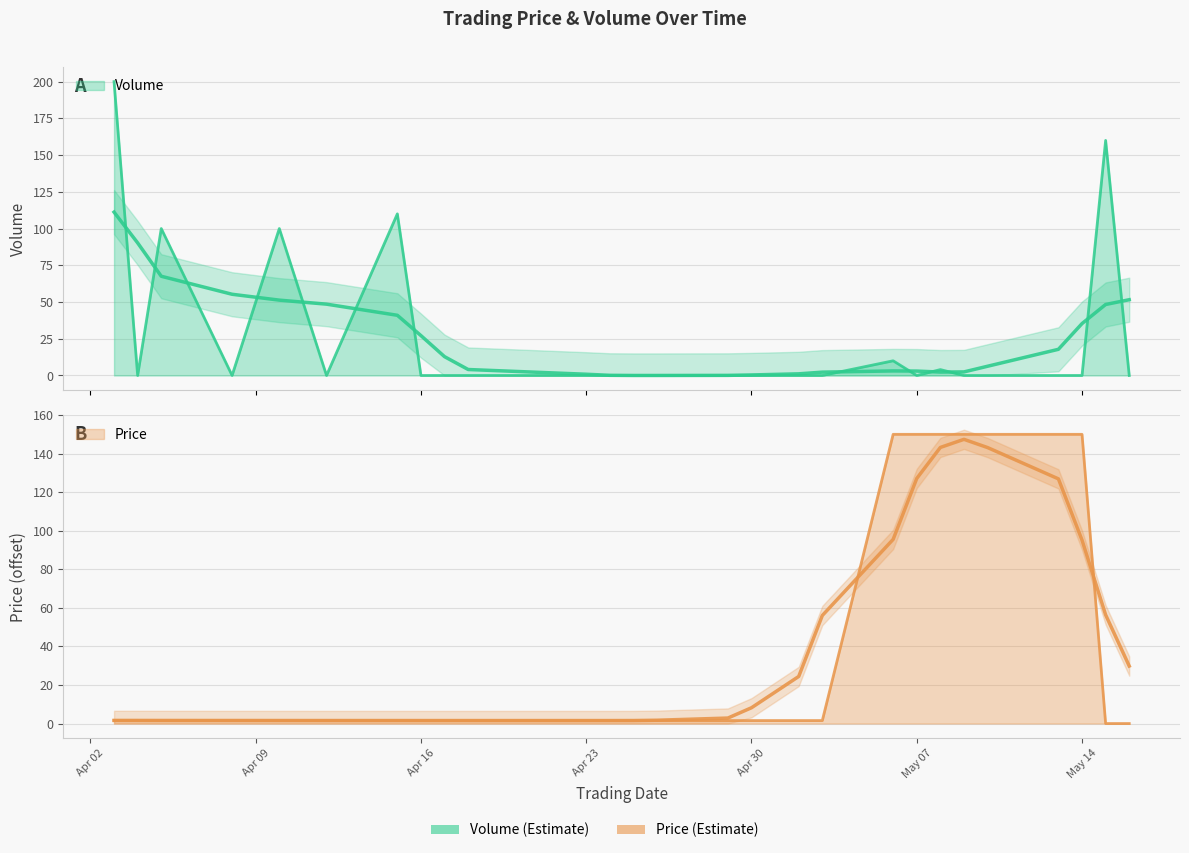

Where does the Price series first go above 1?

2024-04-03